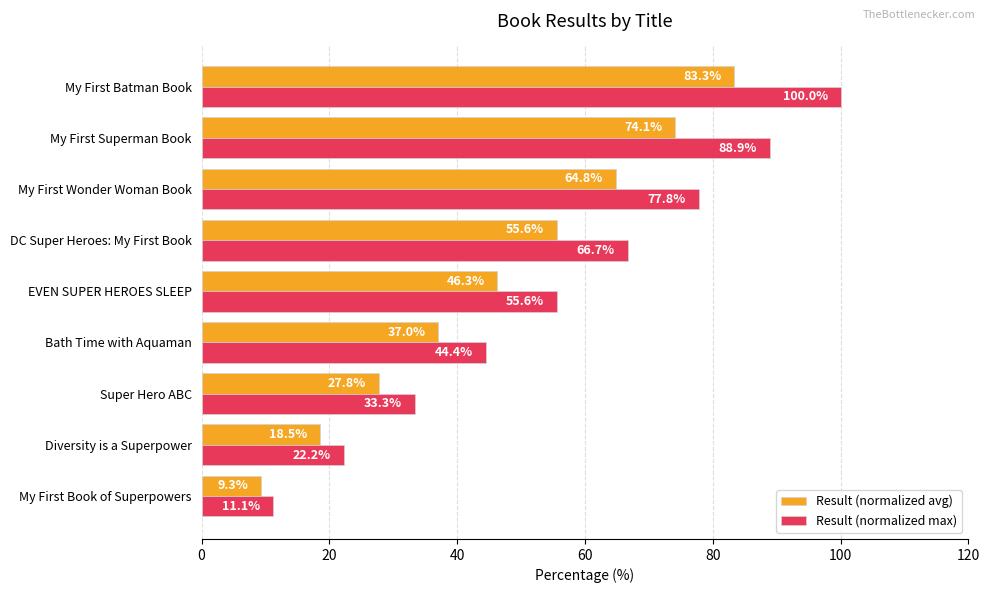

At how many categories does at least one series exceed 23?

7